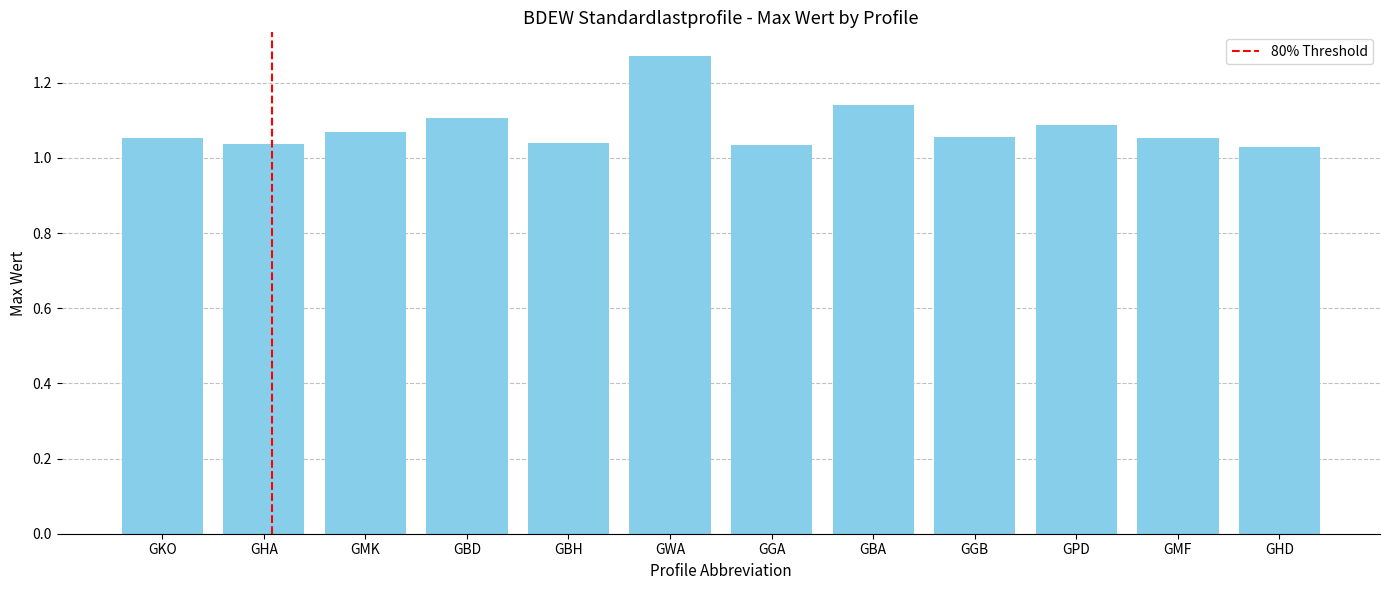

Which category has the highest value across all series?

GWA